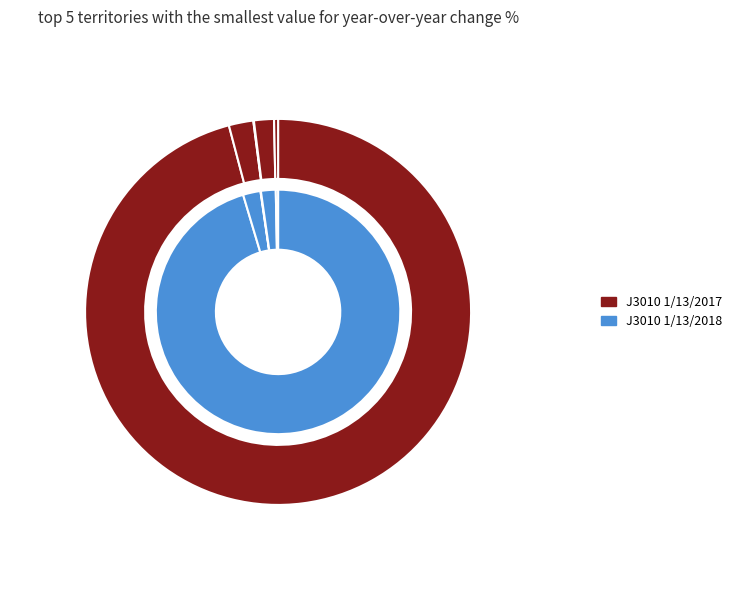

How many slices are in this pie chart?

5